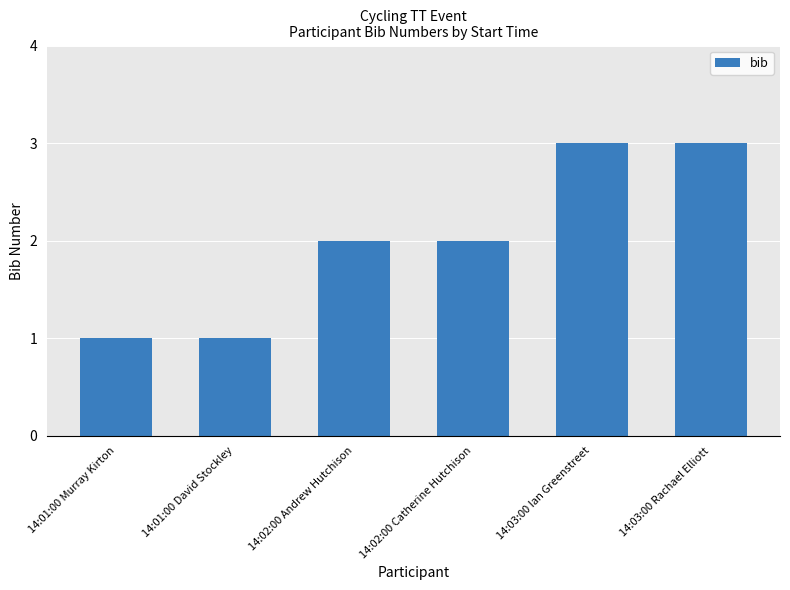

Is it true that the value at 14:01:00 David Stockley is 1?

True